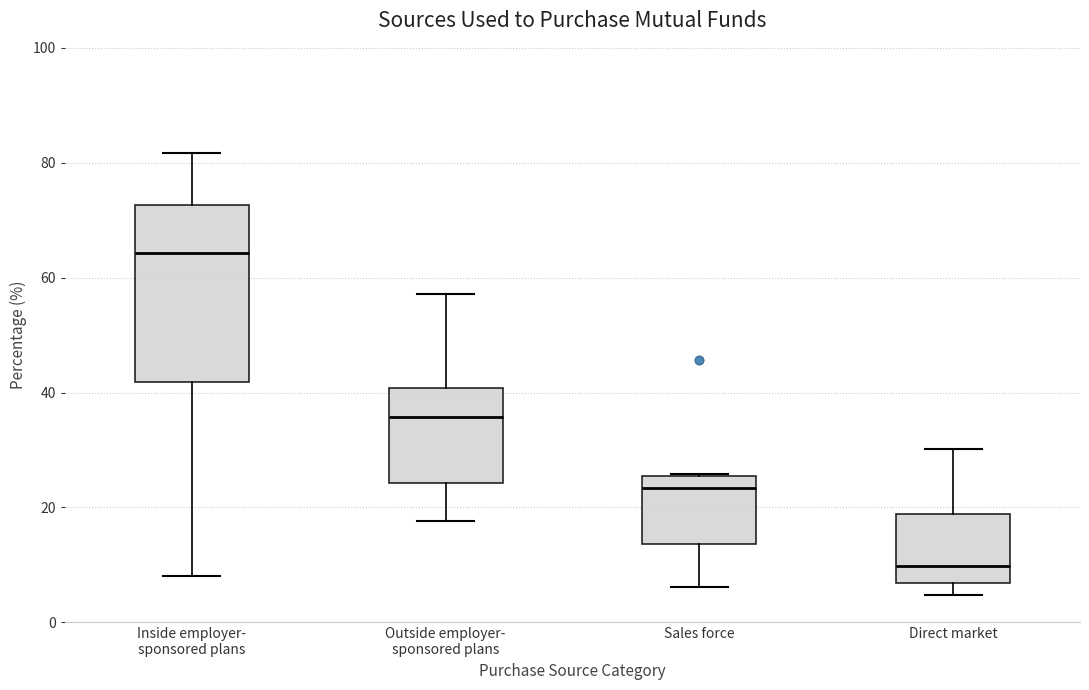

Reading left to right, read every box against the y-axis: the position of its median line, the range the box covers, and the ends of its whiskers. The values are not printed on the chart, so give them approximately, as read against the axis.

Inside employer- sponsored plans: median 64, box 42 to 72, whiskers 8 to 82
Outside employer- sponsored plans: median 36, box 24 to 40, whiskers 18 to 58
Sales force: median 24, box 14 to 26, whiskers 6 to 26
Direct market: median 10, box 6 to 18, whiskers 4 to 30